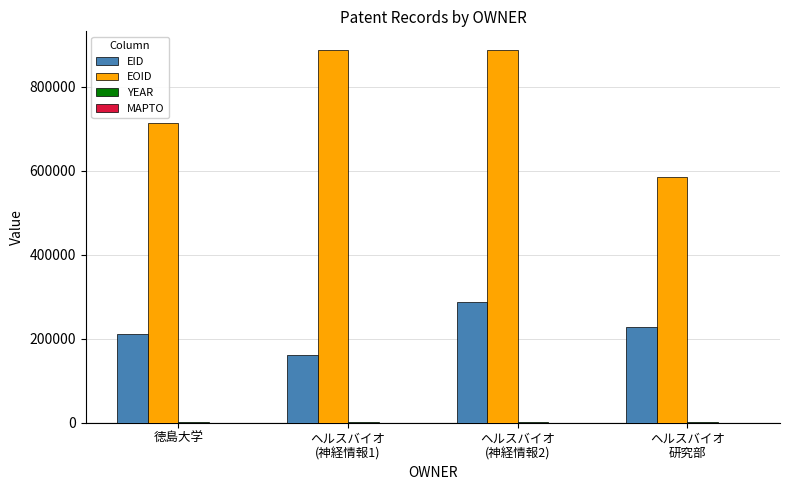

What is the maximum value shown in the chart?

887722